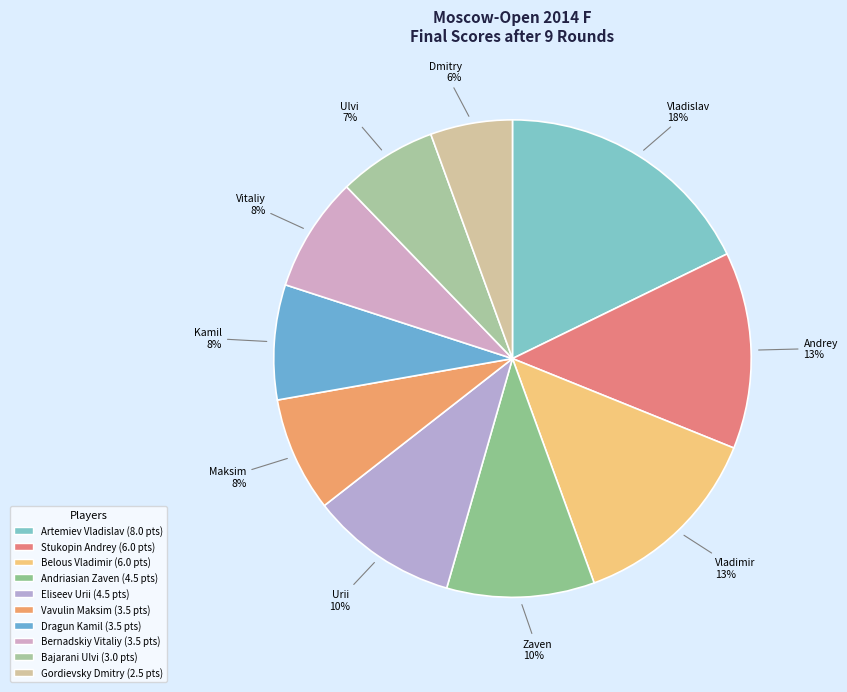

Does any single category account for the majority?

No